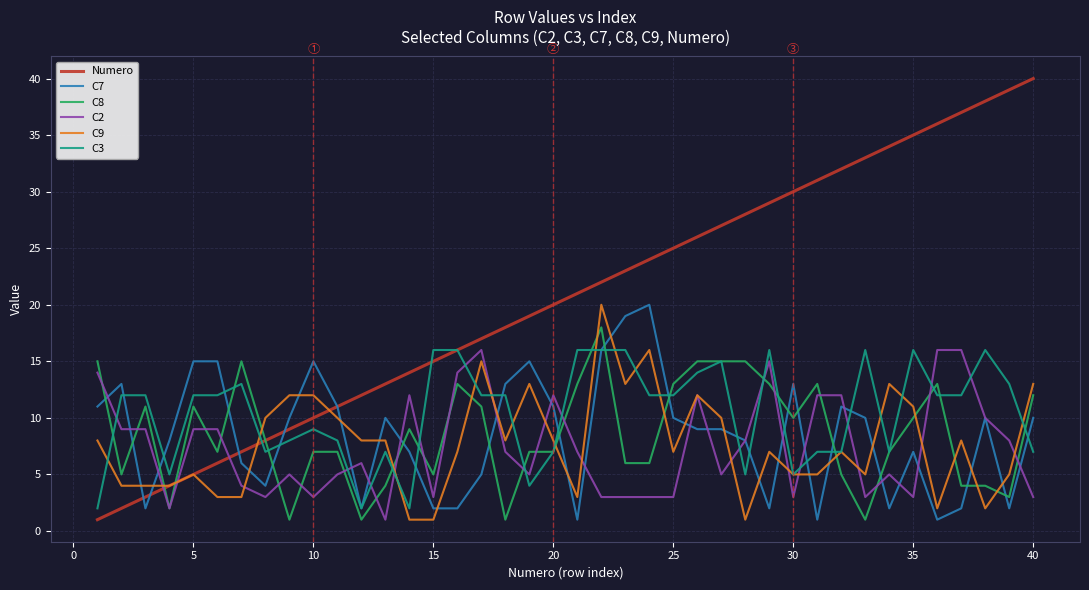

Which series ends up on top after the final intersection of C9 and C8?

C9